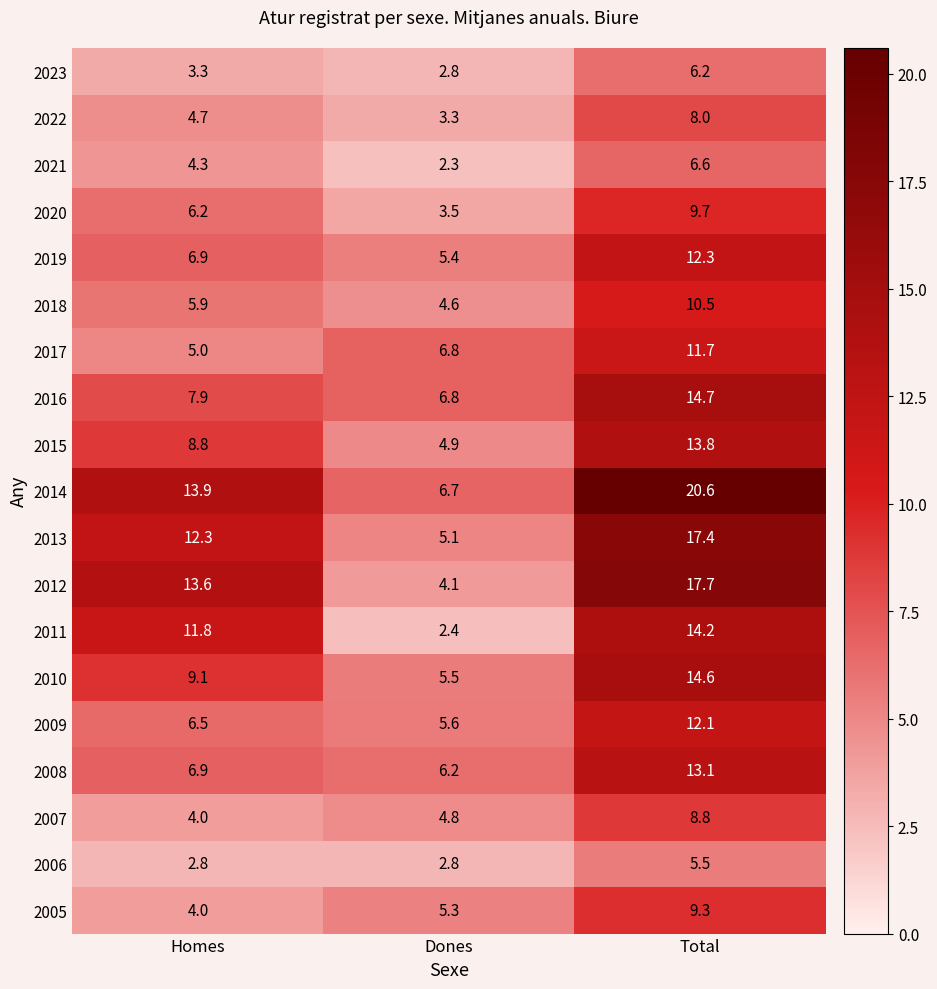

At which label does 2022 reach its peak?

Total